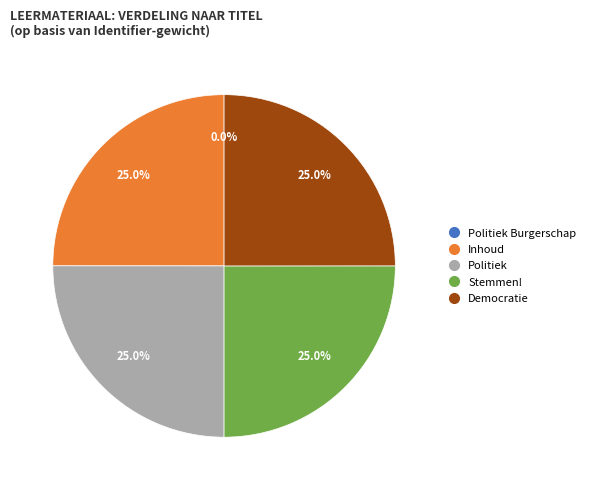

Does any single category account for the majority?

No